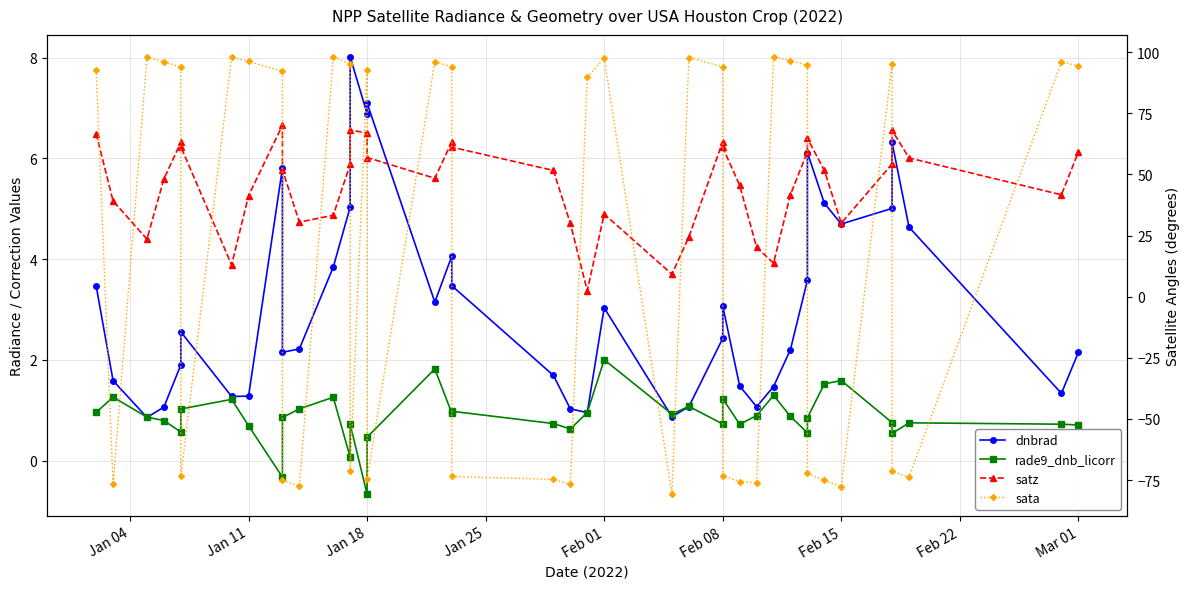

What is the difference between the maximum and minimum values in the rade9_dnb_licorr series?

2.7